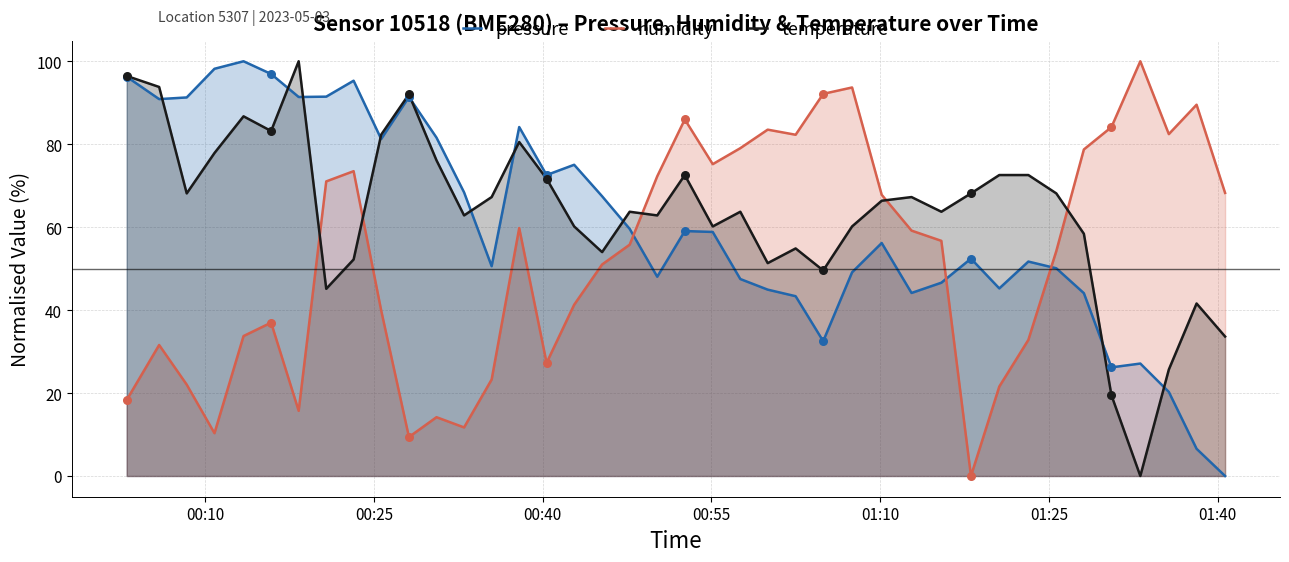

What are all the series names shown in the legend?

pressure, humidity, temperature